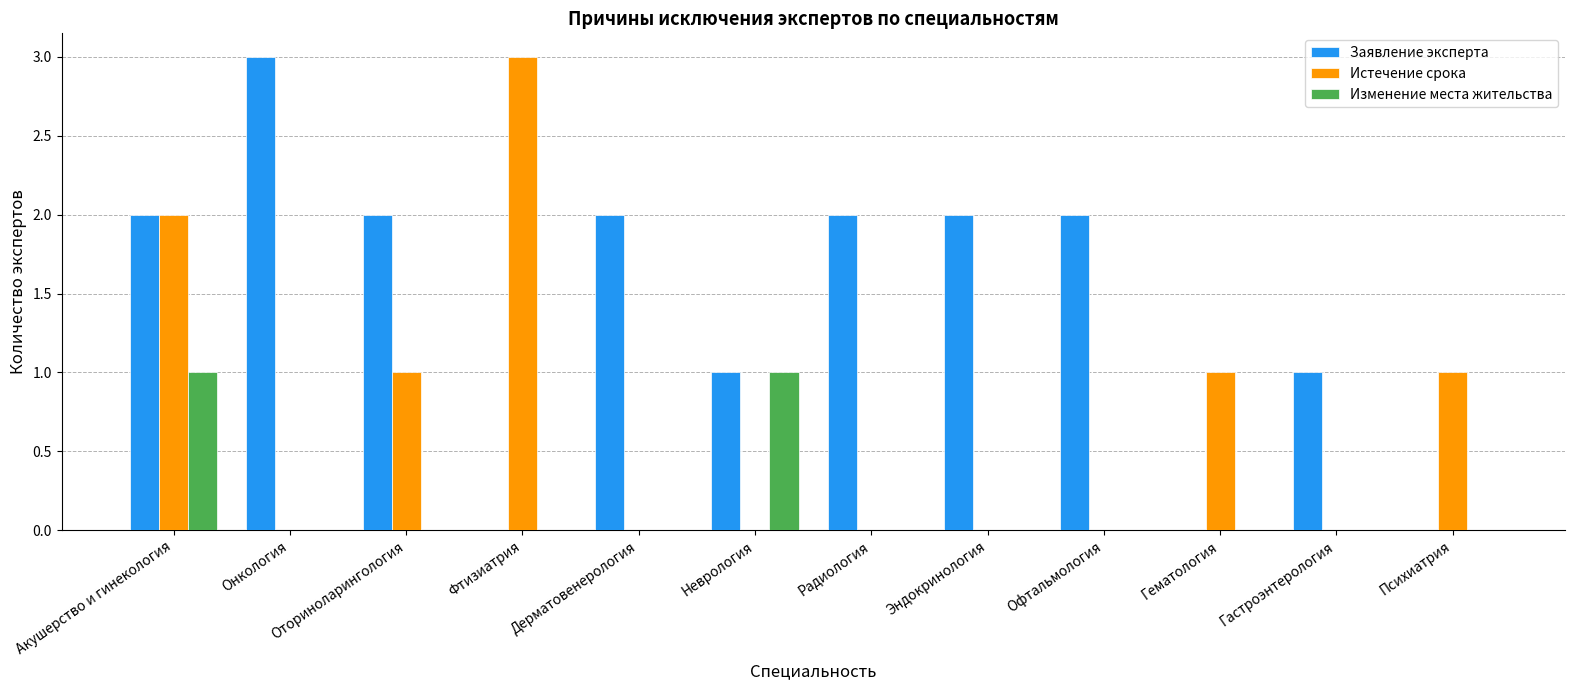

Are the bars grouped side by side (vs. stacked)?

Yes